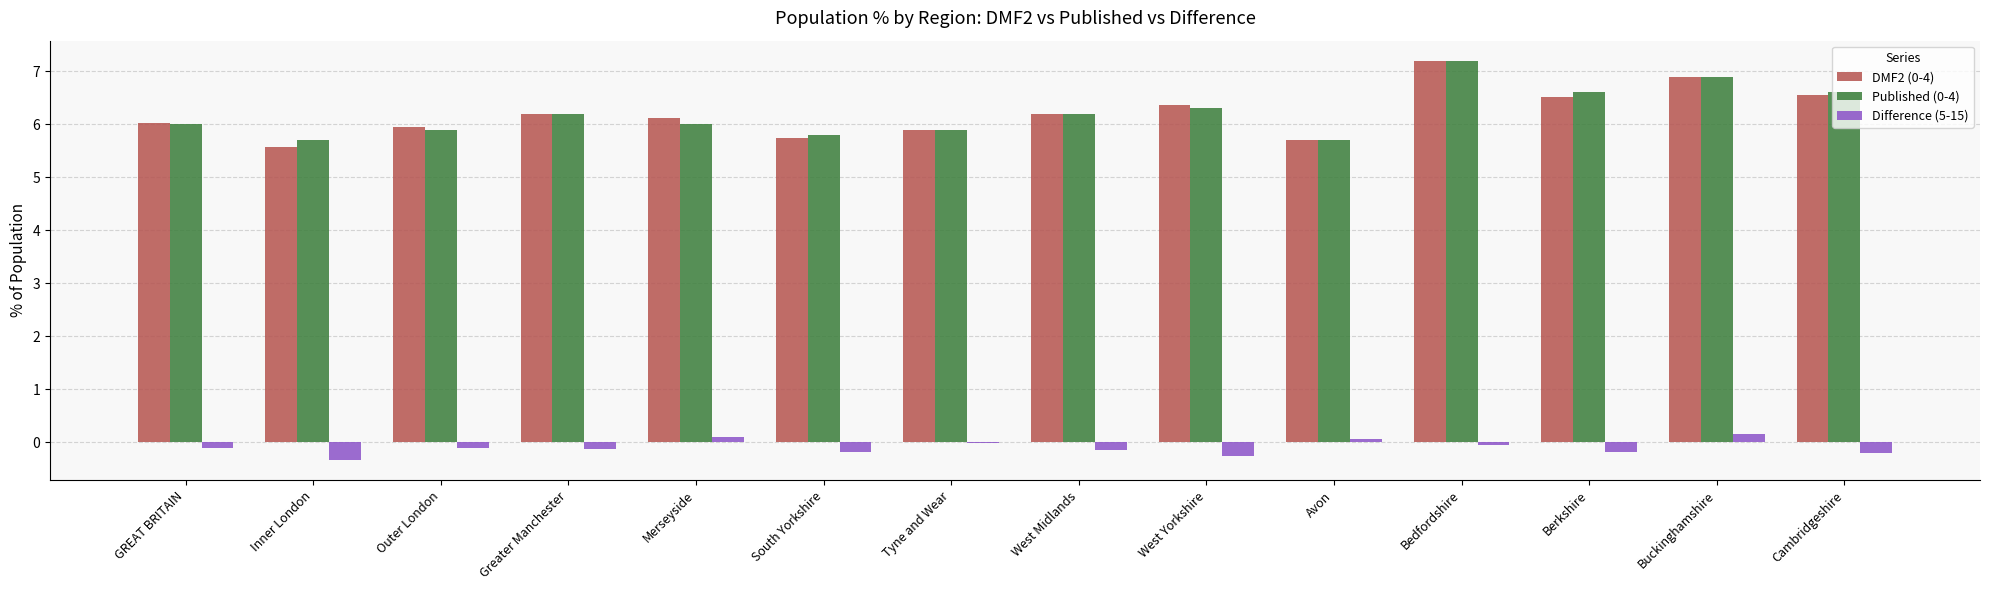

What is the maximum value shown in the chart?

7.2